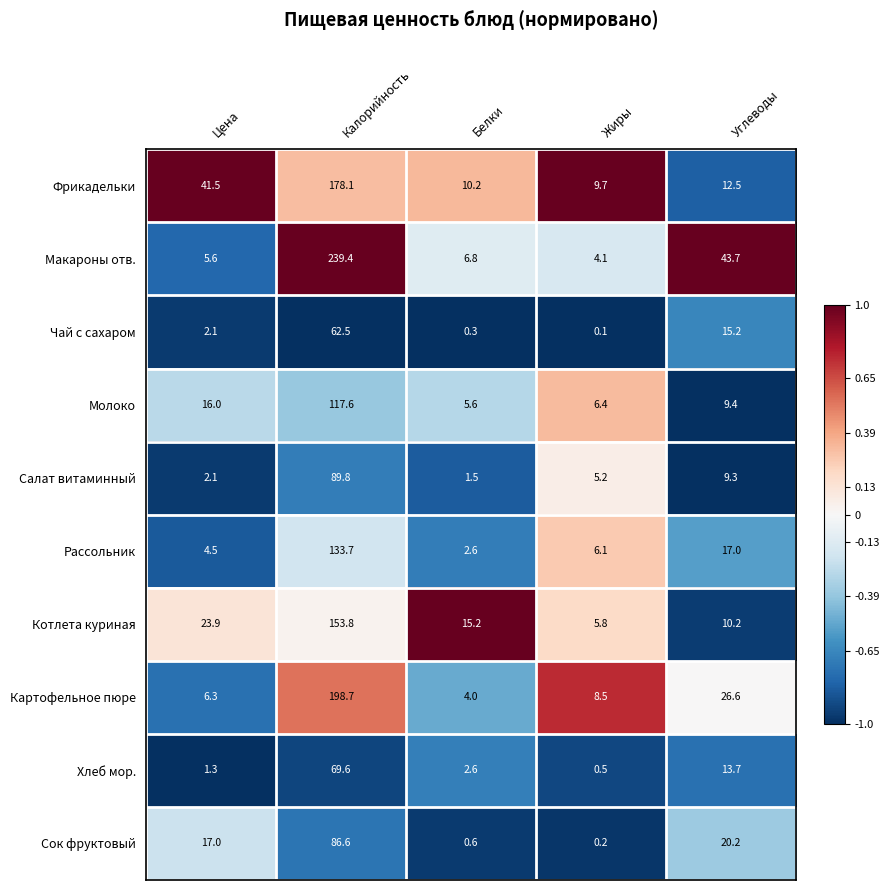

Which series has the widest spread of values?

Макароны отв.